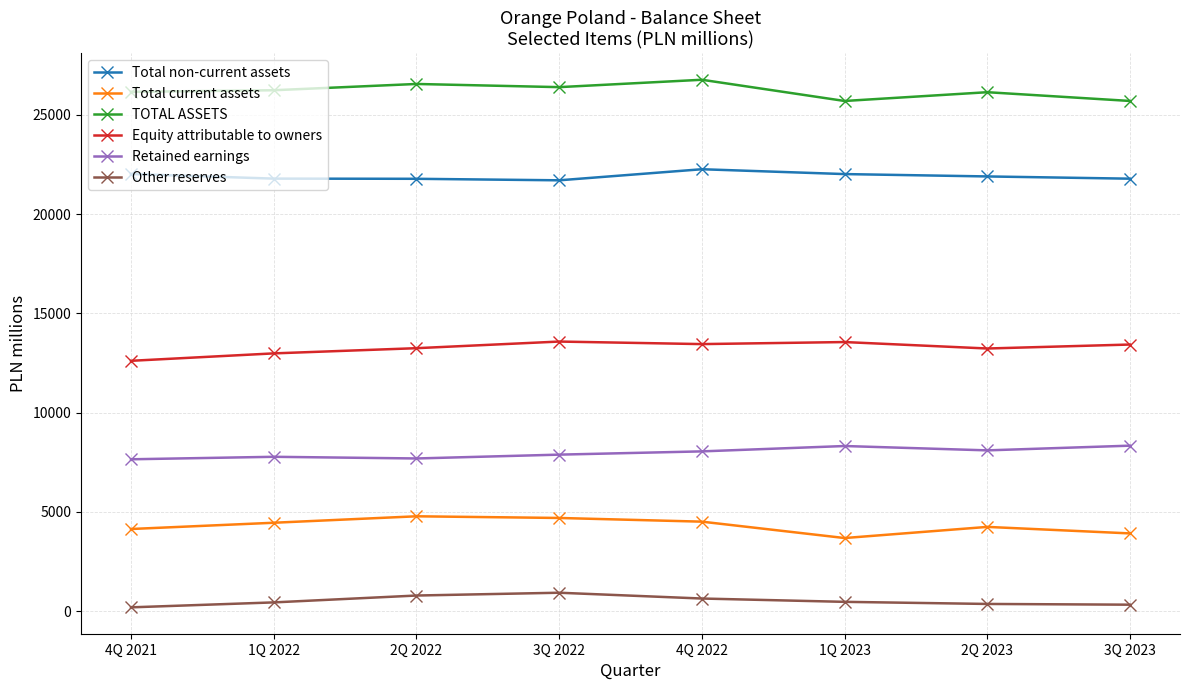

True or false: Total current assets and TOTAL ASSETS cross at least once.

False